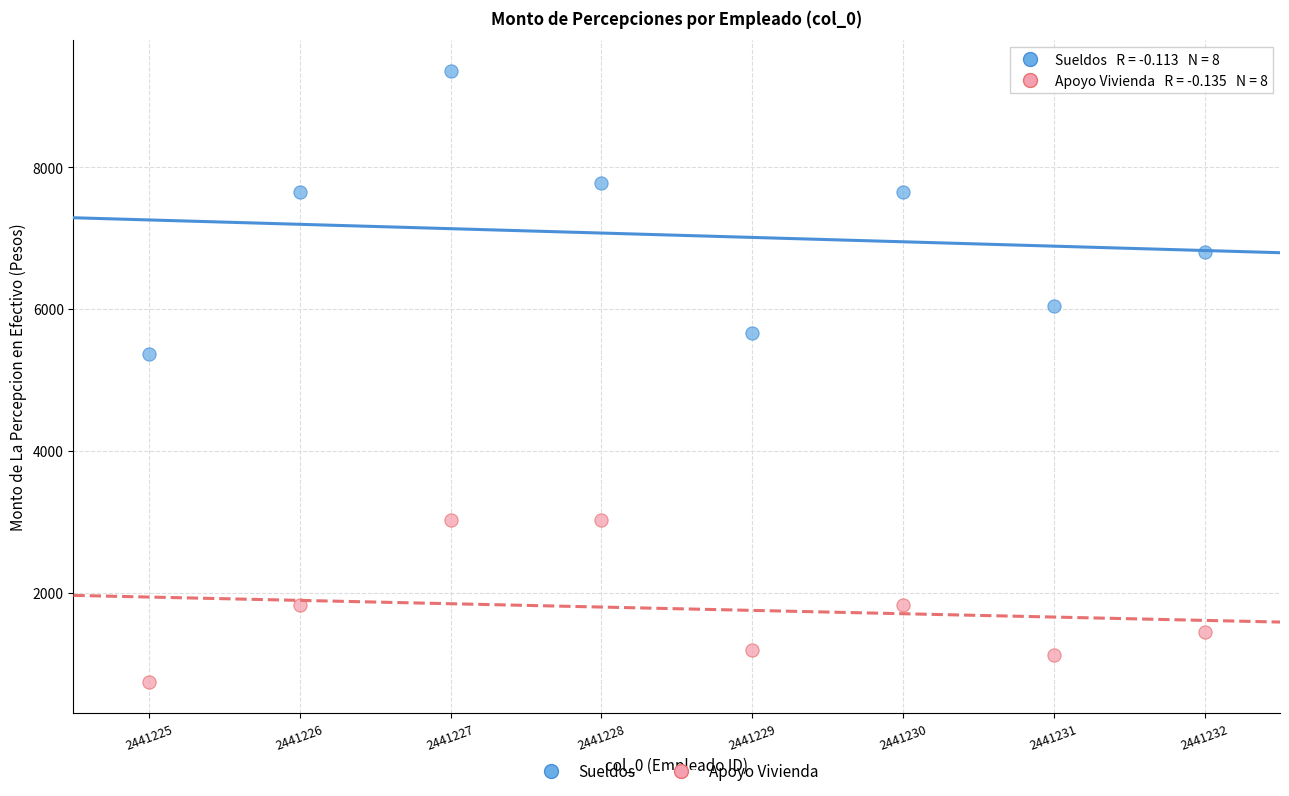

Which series reaches the minimum Y coordinate?

Apoyo Vivienda